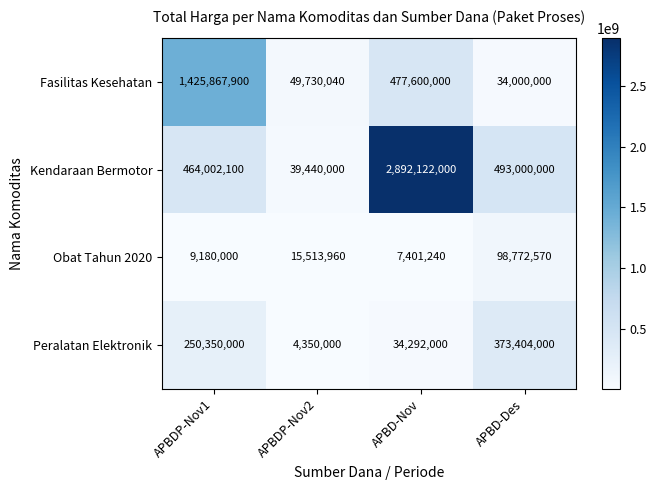

What is the difference between the Fasilitas Kesehatan values at APBD-Des and APBDP-Nov2?

15730040